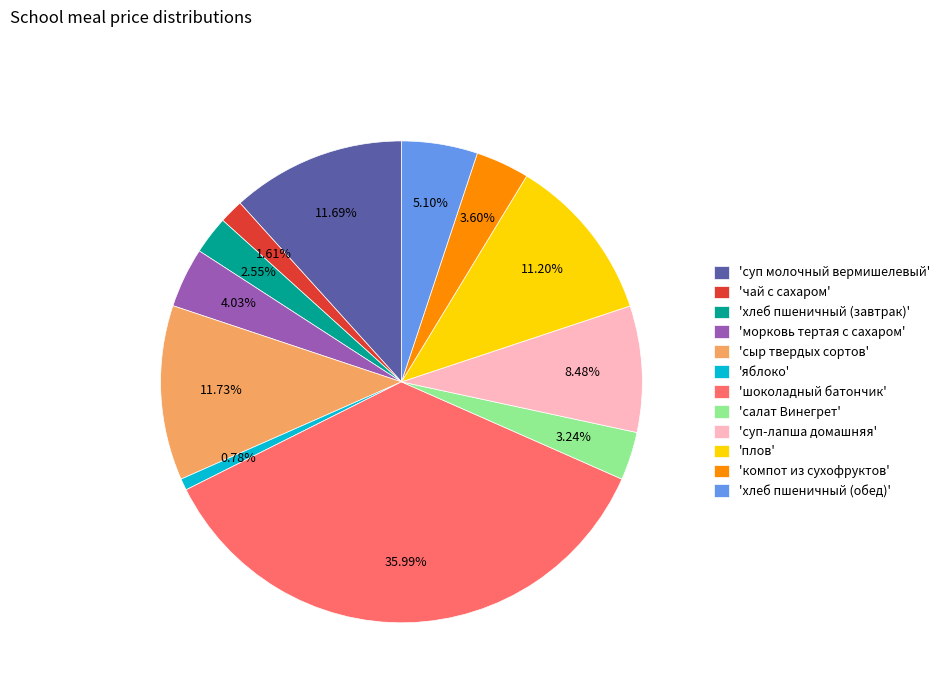

What is the ratio of the value at 'сыр твердых сортов' to the value at 'суп-лапша домашняя'?

1.4